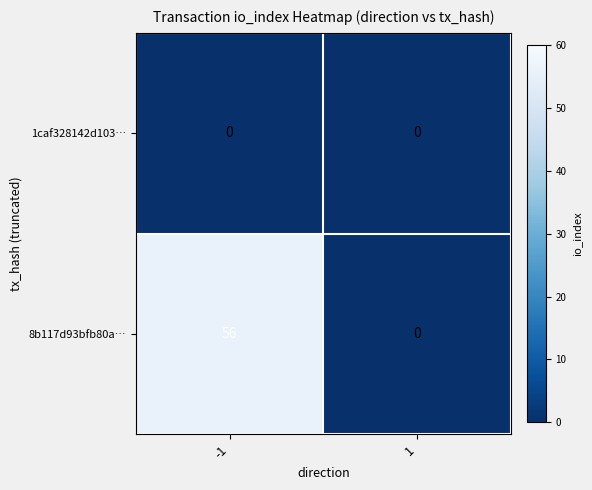

Rank the series by their average value, from highest to lowest.

8b117d93bfb80a…, 1caf328142d103…